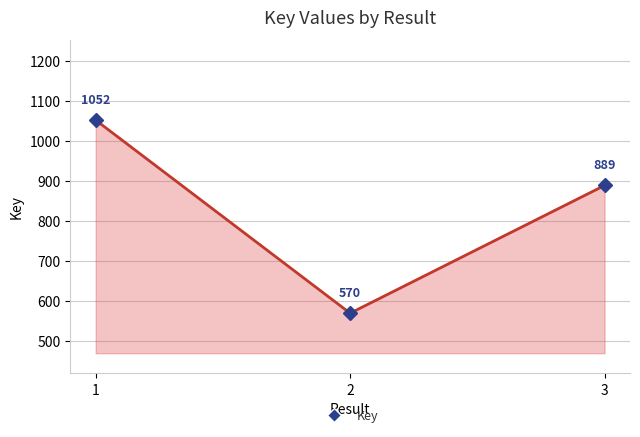

What is the difference between the maximum and minimum values?

482